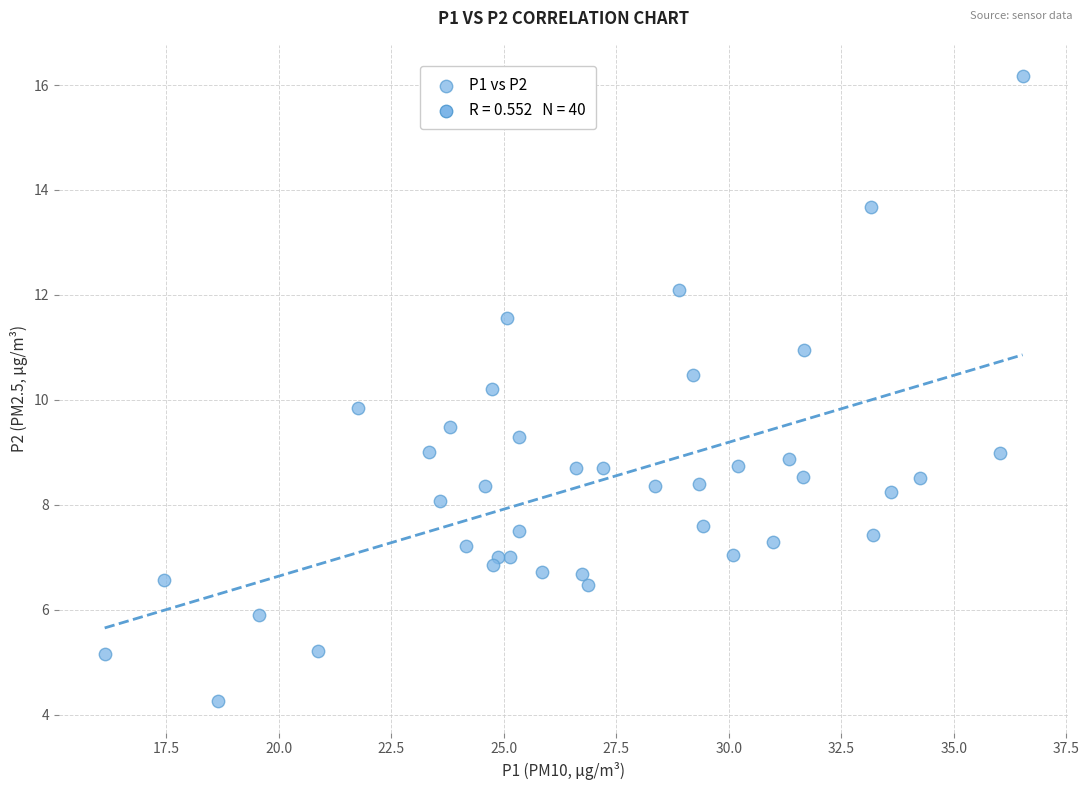

What is the range of X values (max minus min)?

20.4